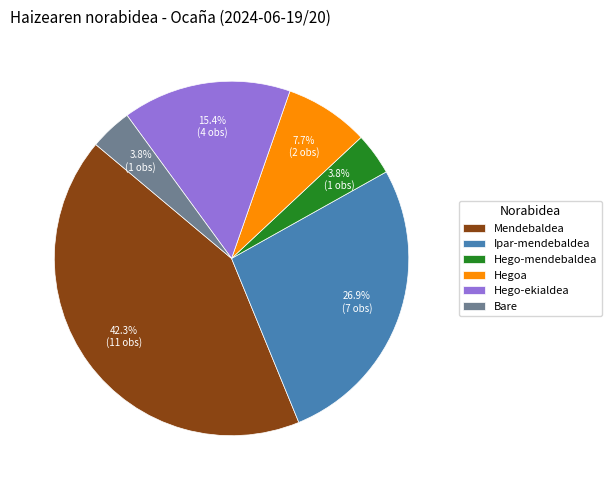

Which has a higher value, Ipar-mendebaldea or Hegoa?

Ipar-mendebaldea